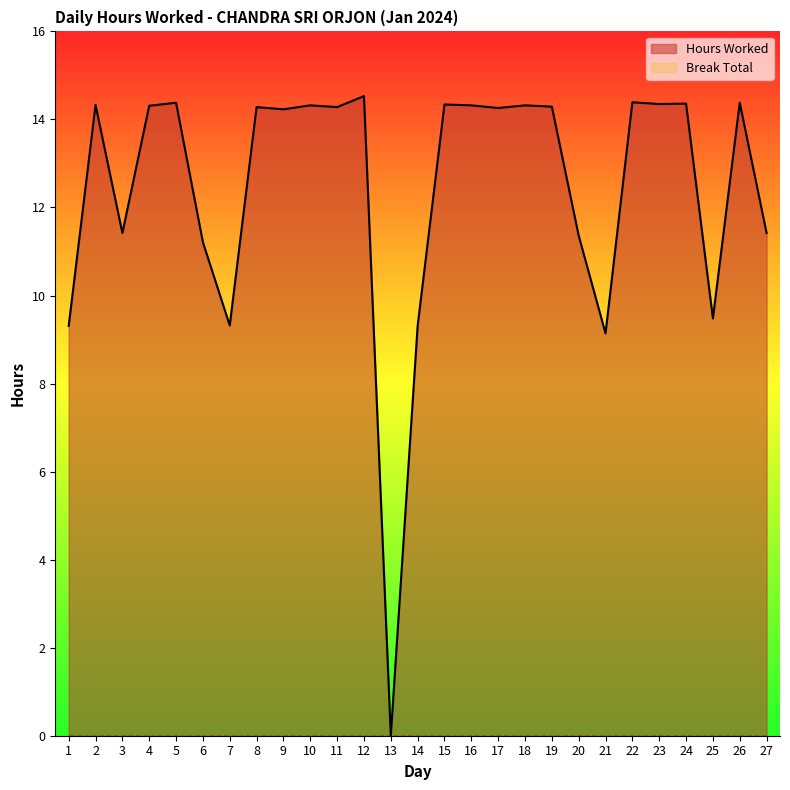

Between 25 and 18, which is larger?

18